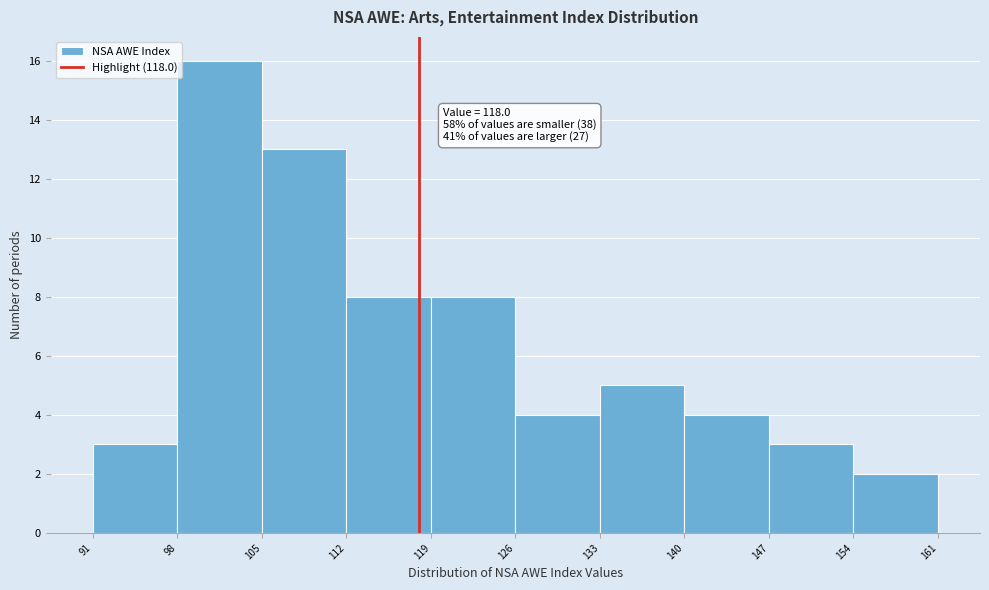

Over which range of the x-axis is the bar tallest?

98 to 105